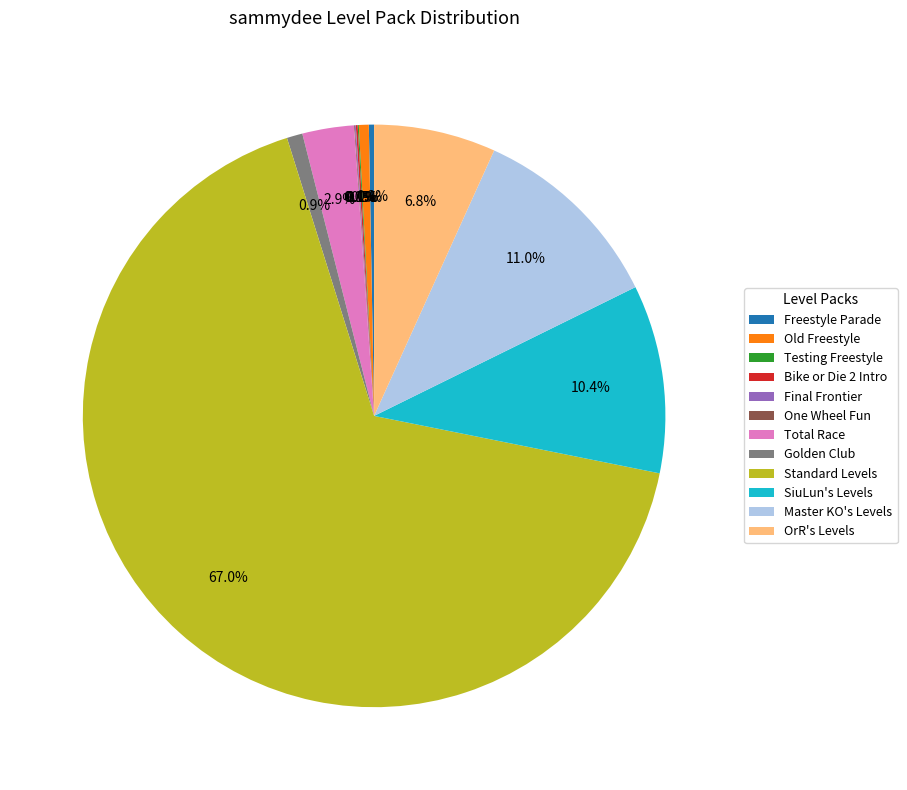

What is the largest slice in the pie chart?

Standard Levels